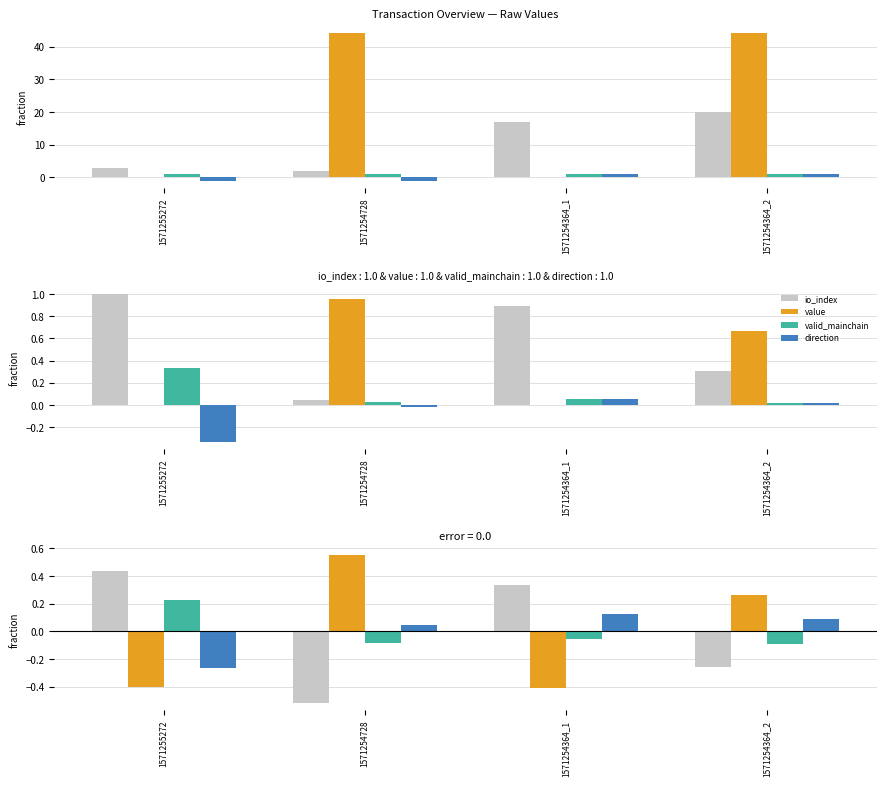

What is the lowest value of the valid_mainchain series?

-0.1